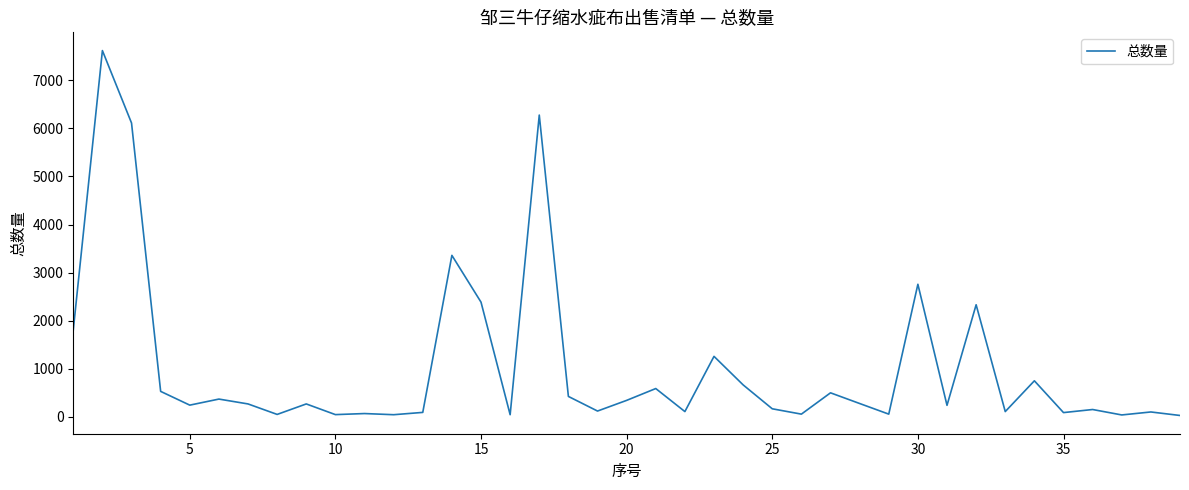

What is the greatest value displayed?

7617